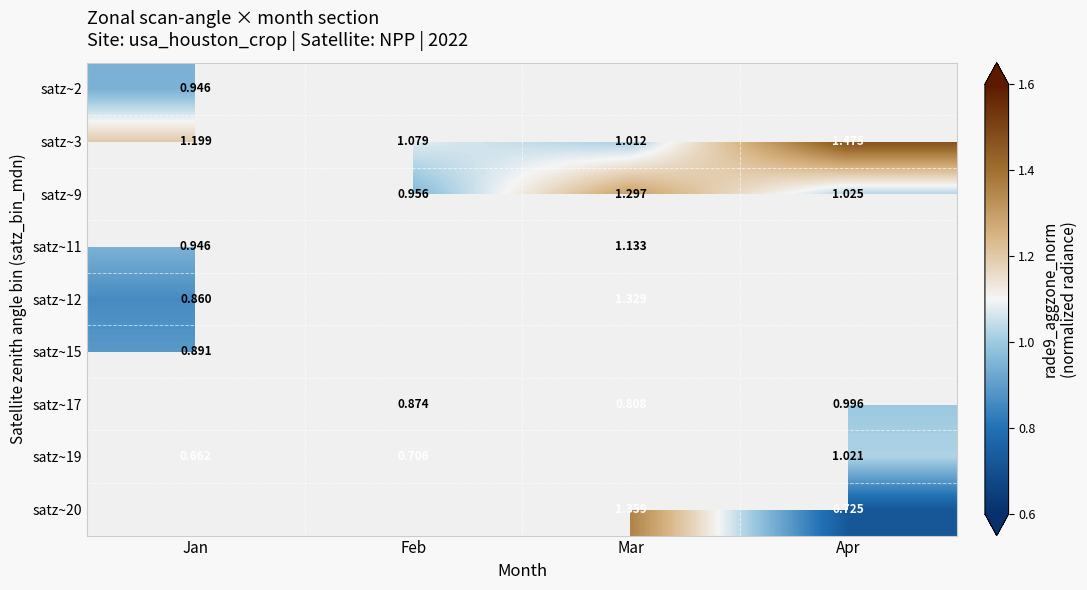

Which category has the lowest value in the satz~15 series?

Jan